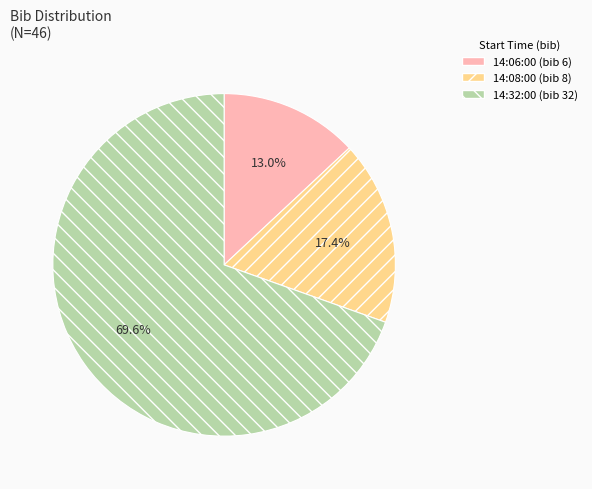

Combined, what portion of the pie is 14:08:00 and 14:32:00?

87.0%